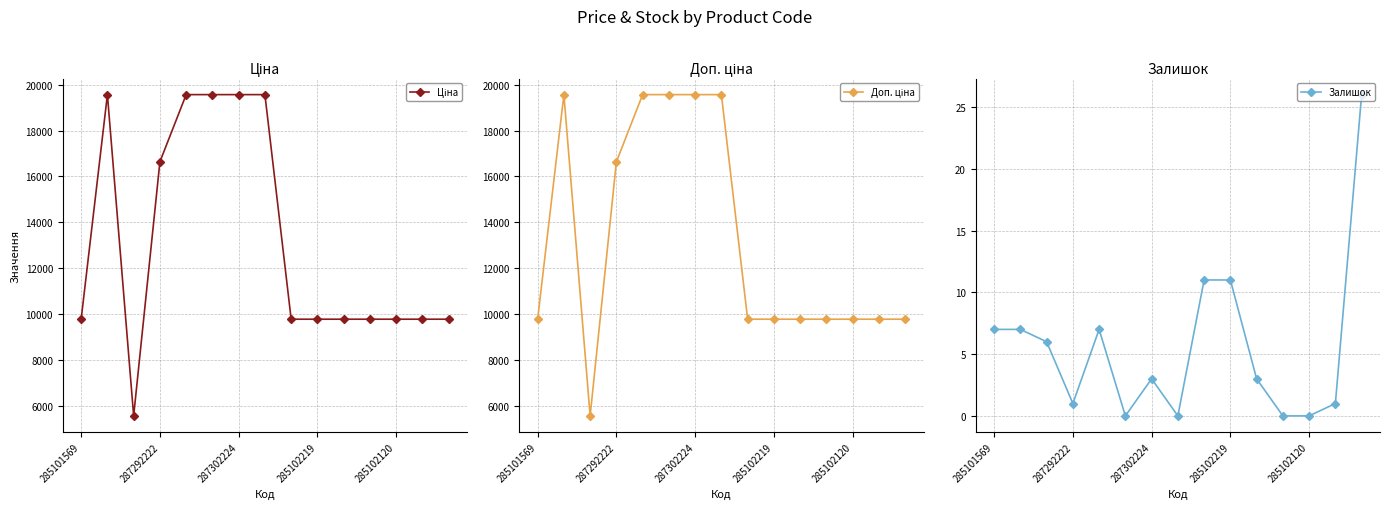

How many lines are shown in the chart?

3